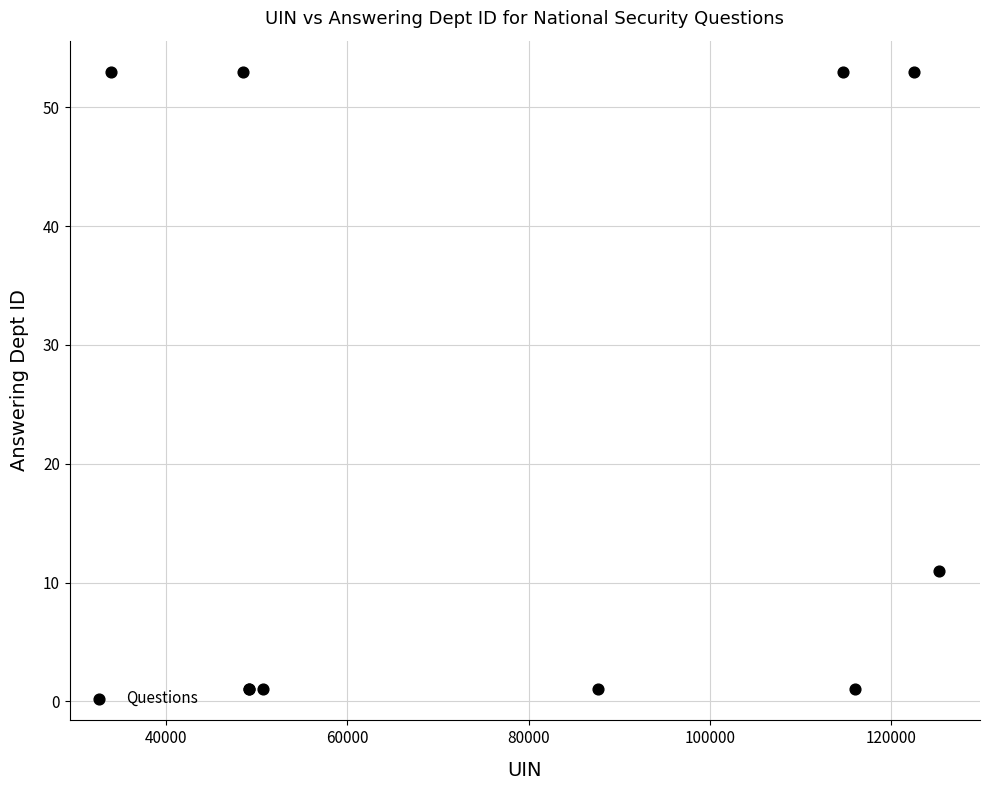

What Y value in the scatter plot is closest to 27?

11